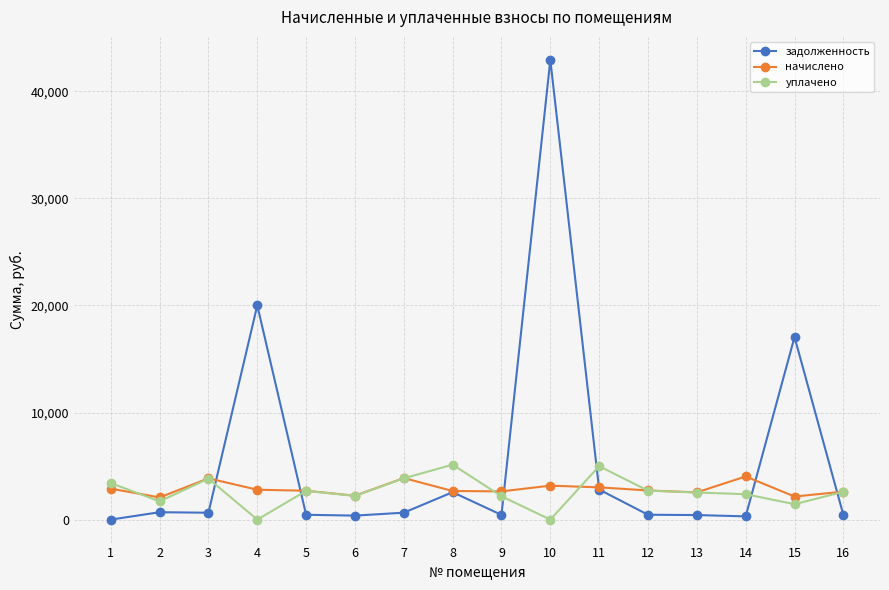

True or false: задолженность has more than 1 interior local peaks.

True